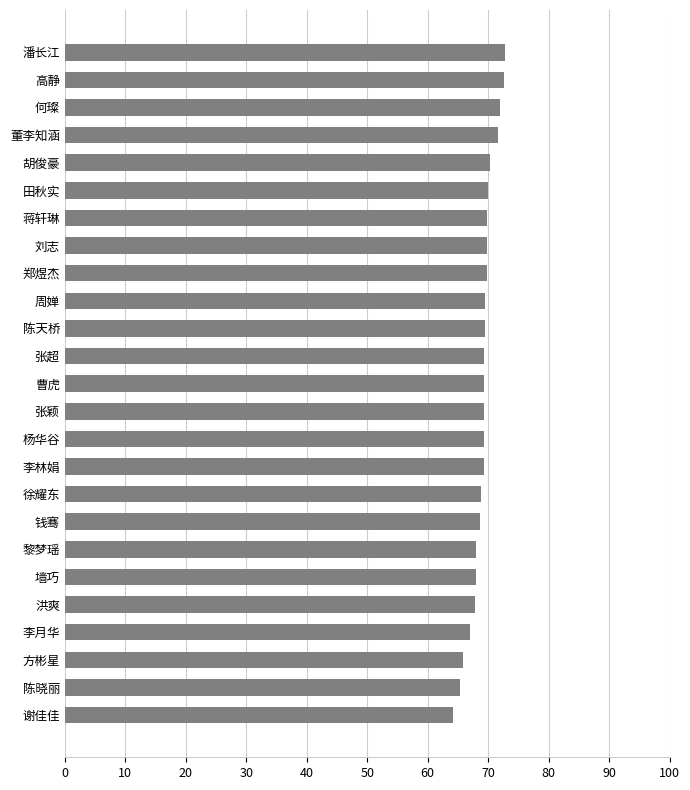

The value at 钱骞 is 25.8. True or false?

False